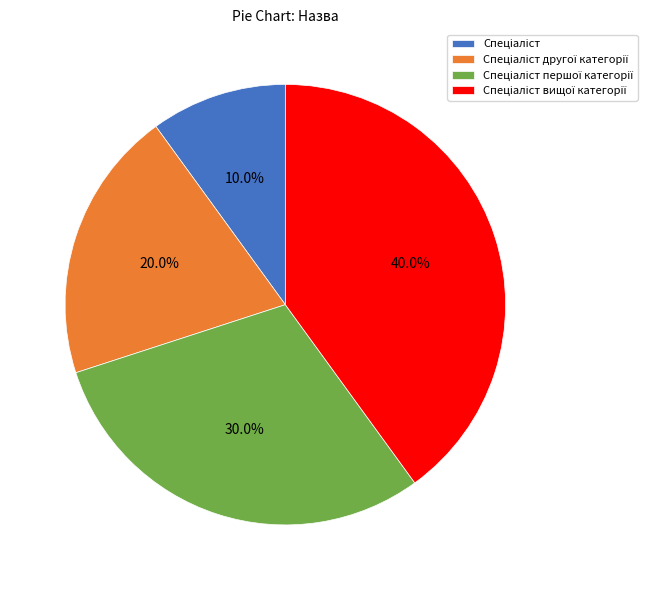

Is there any slice that represents more than half of the pie?

No